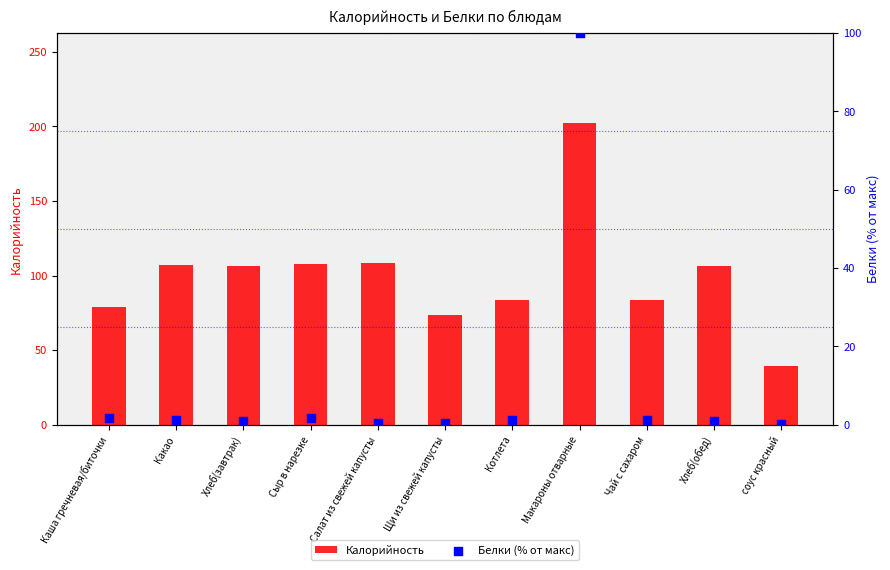

What is the total value across all series at Сыр в нарезке?

109.3